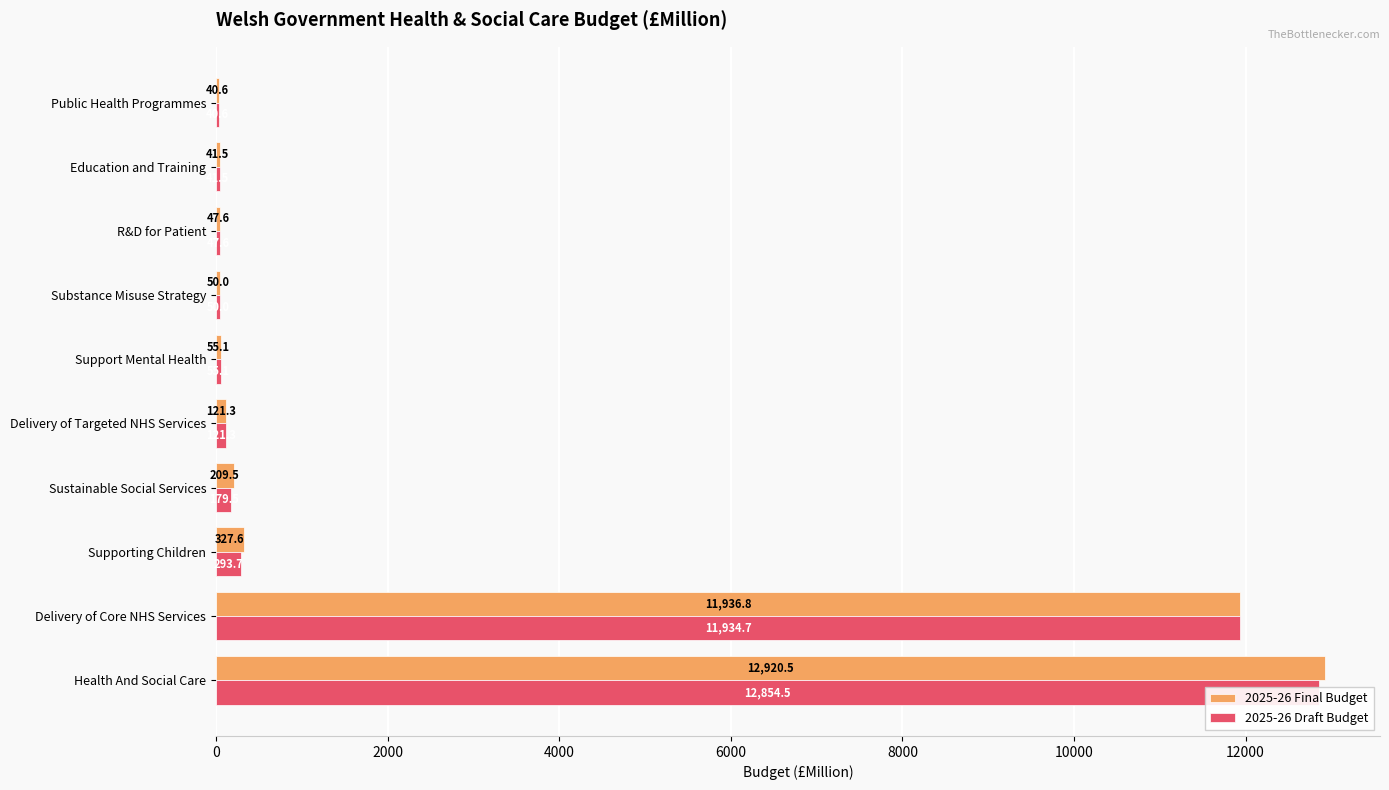

The 2025-26 Draft Budget series shows 23.6 at R&D for Patient. True or false?

False